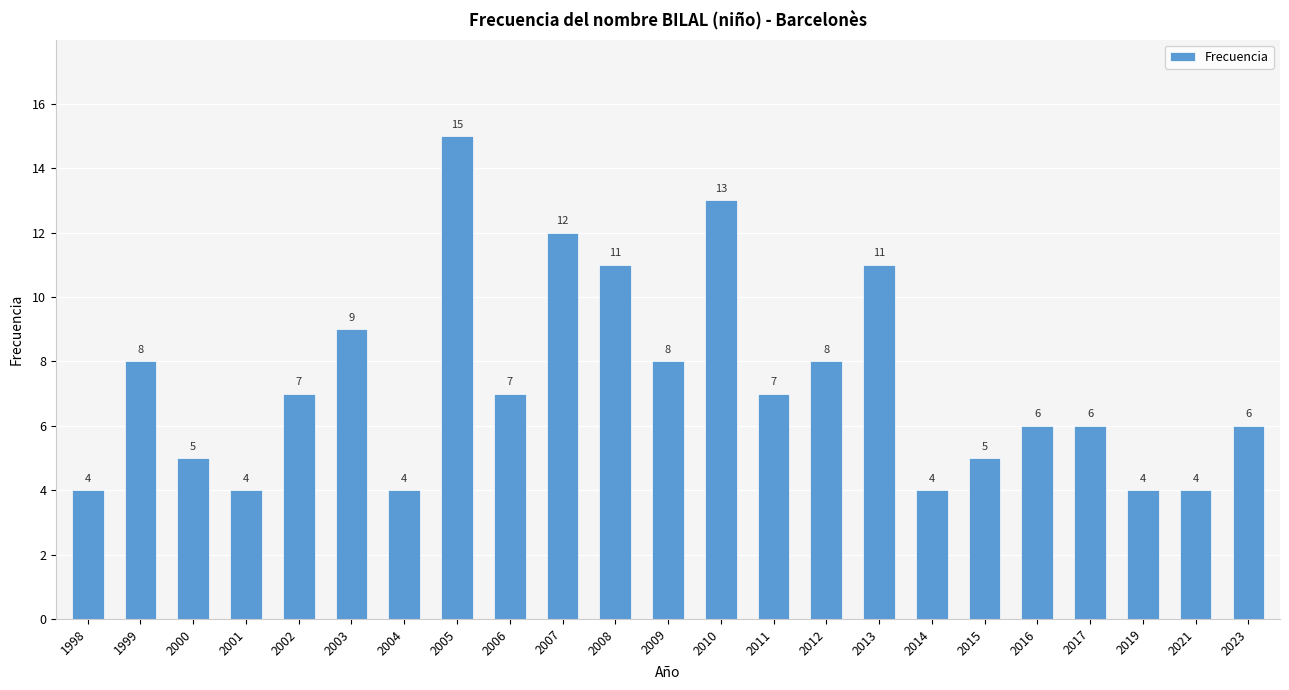

What is the maximum value shown in the chart?

15